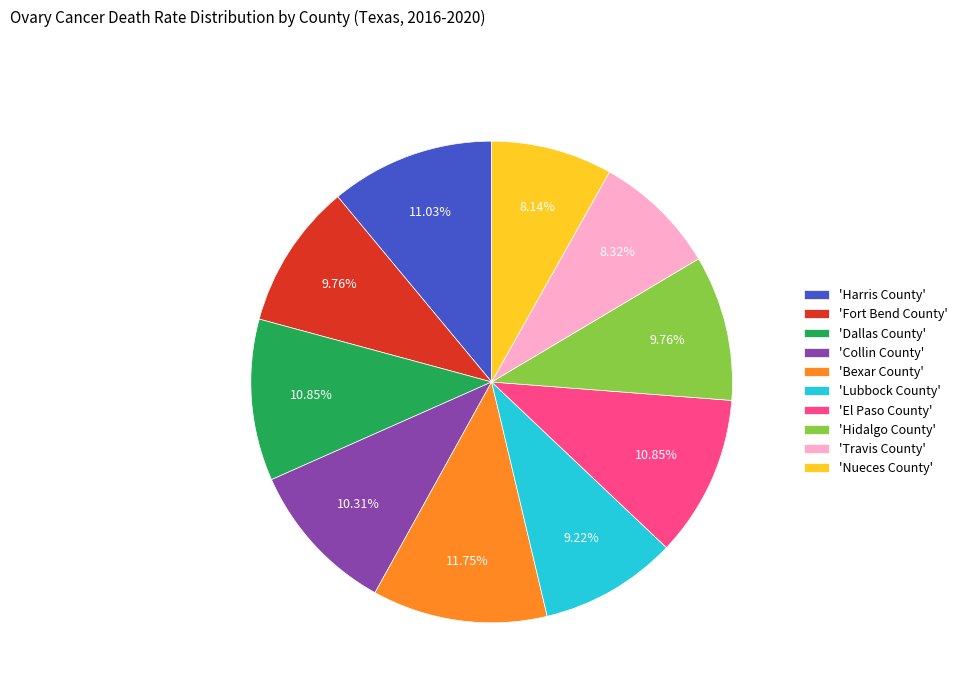

Do 'Fort Bend County' and 'Hidalgo County' together represent more than half of the pie?

No